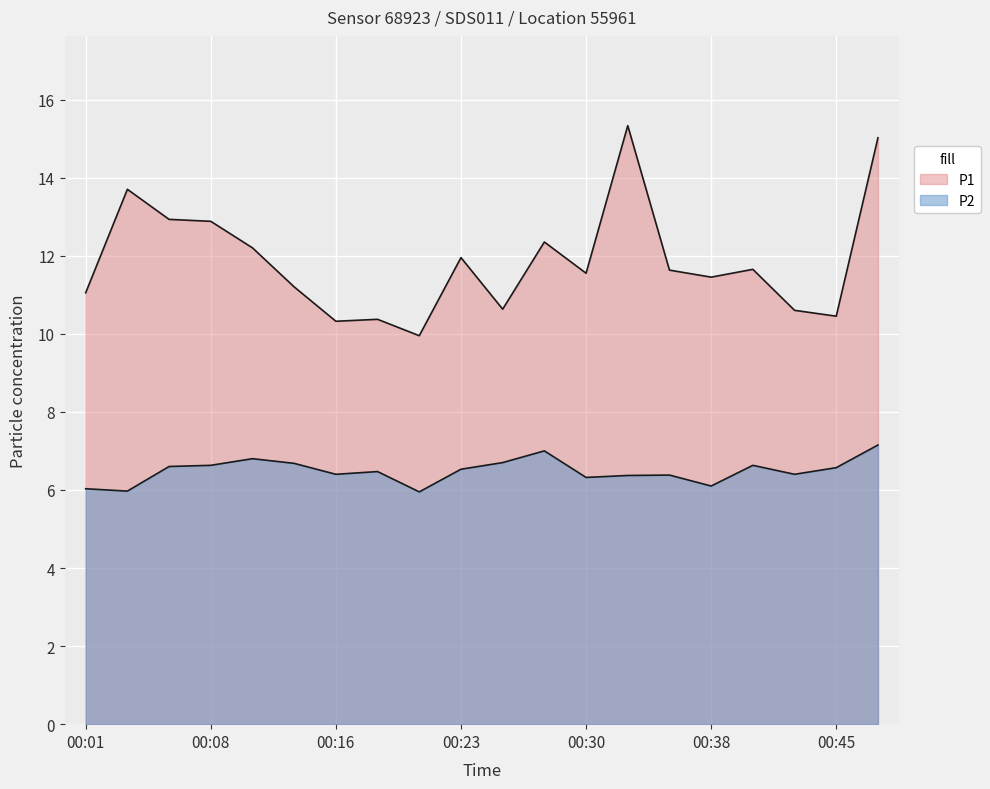

How many interior local peaks does the P1 series have?

6